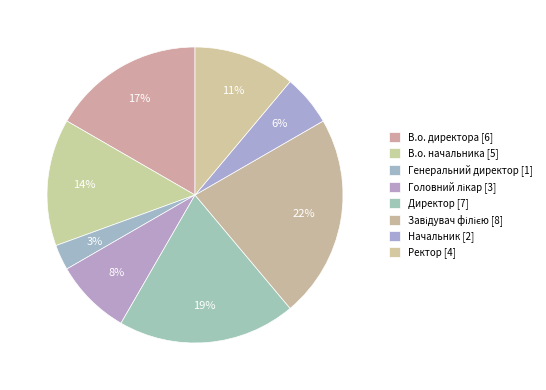

Rank the categories by value from lowest to highest.

Генеральний директор, Начальник, Головний лікар, Ректор, В.о. начальника, В.о. директора, Директор, Завідувач філією